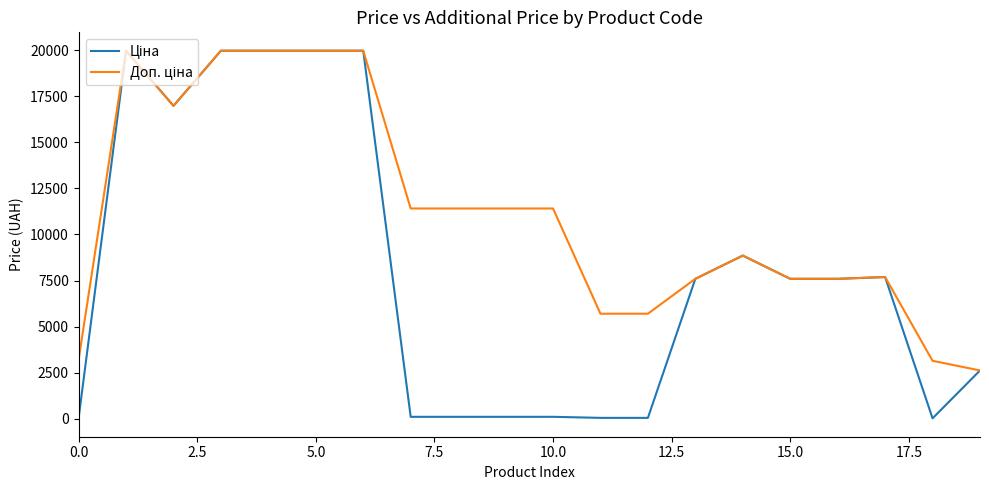

How many lines are shown in the chart?

2